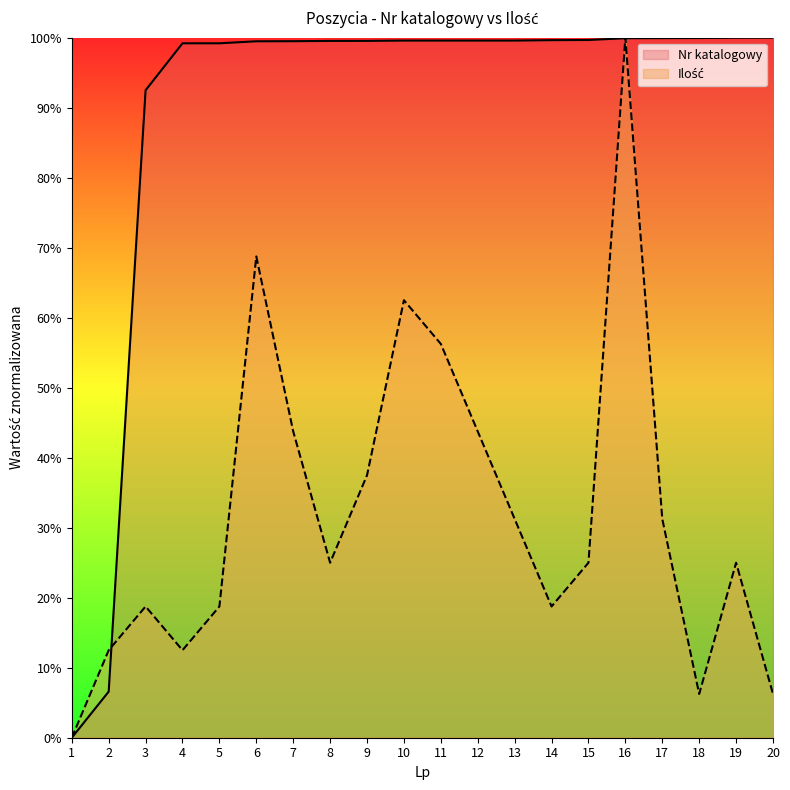

What is the average value of the Ilość series?

32.2